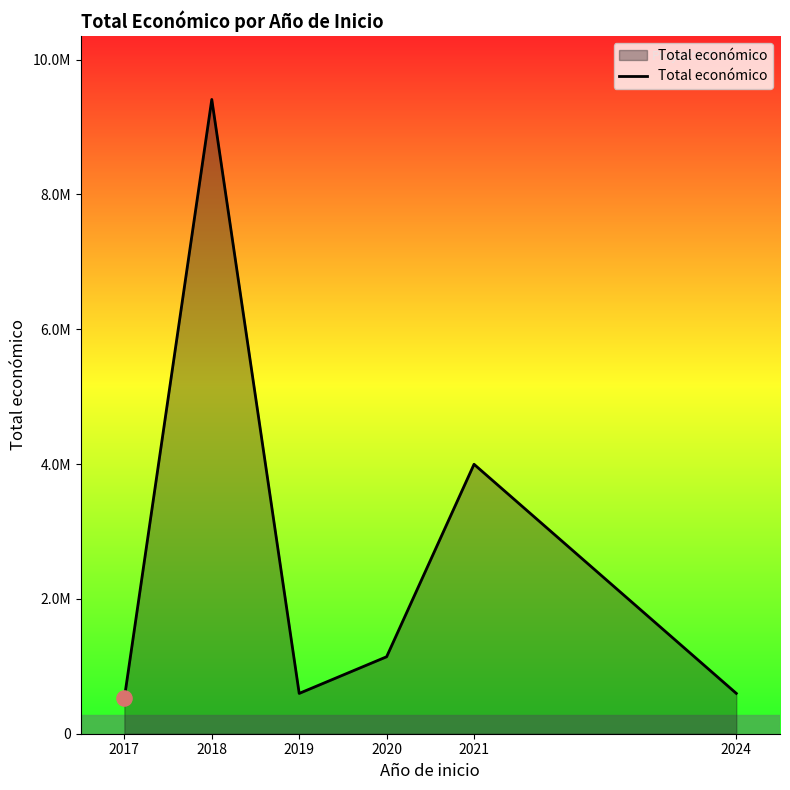

Between 2018 and 2021, which is larger?

2018